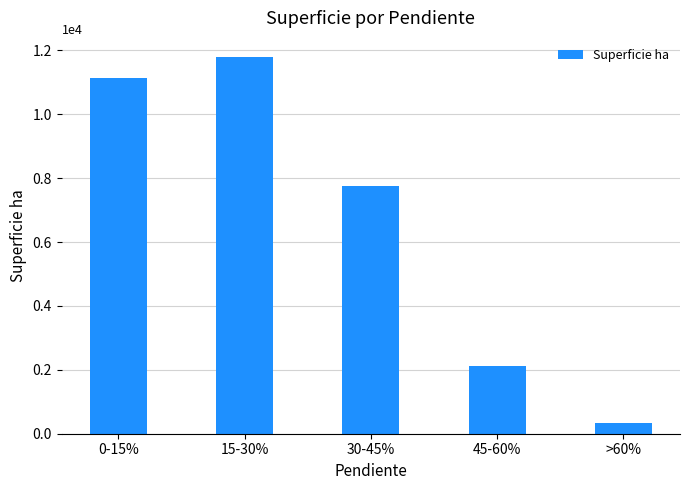

Rank the categories by value from lowest to highest.

>60%, 45-60%, 30-45%, 0-15%, 15-30%